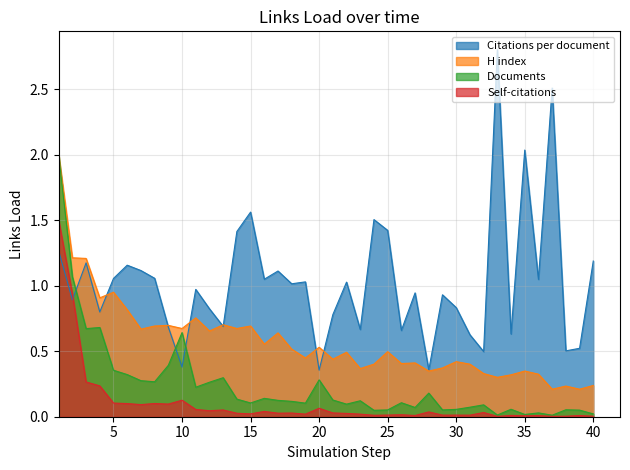

What is the maximum value for H index?

2.0